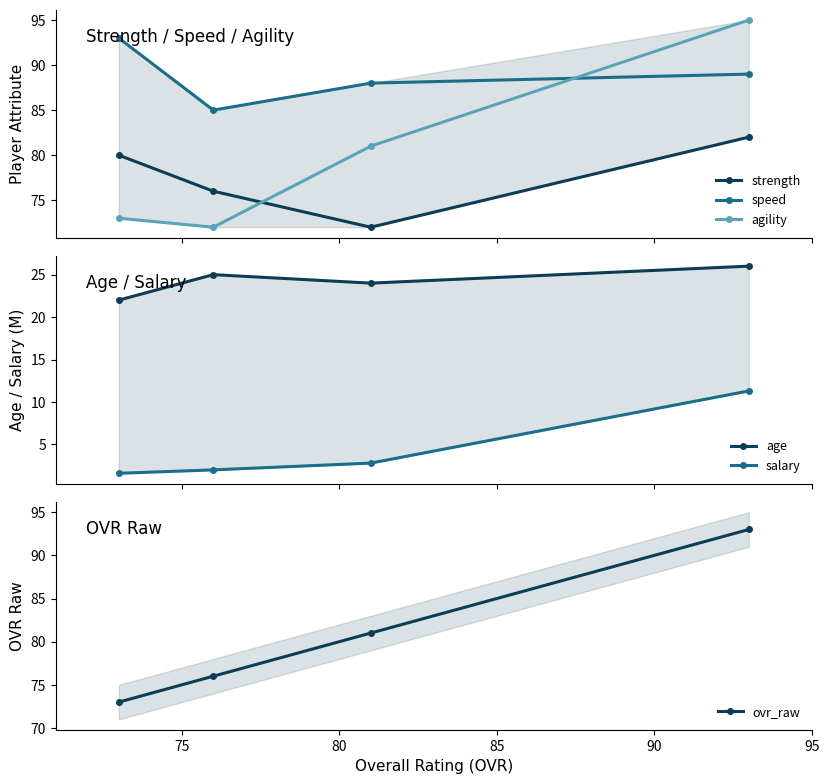

How many lines are shown in the chart?

6